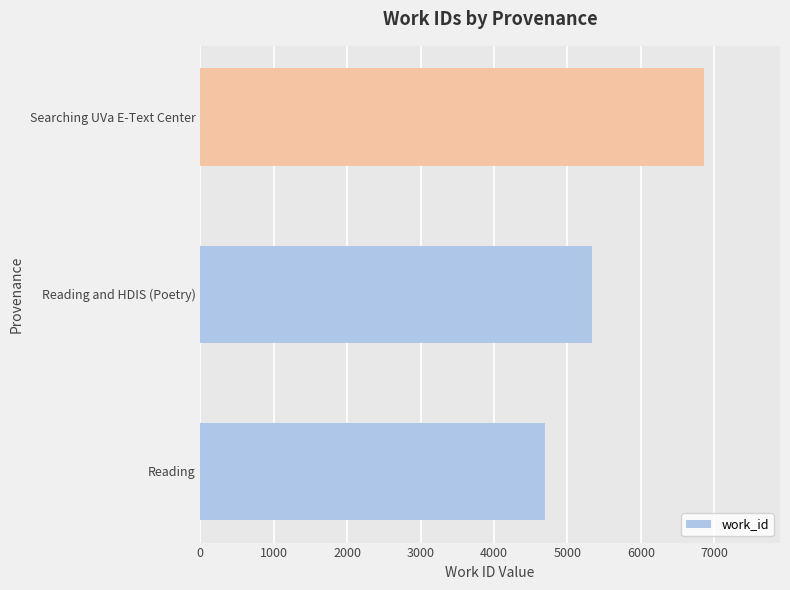

Are the bars horizontal?

Yes